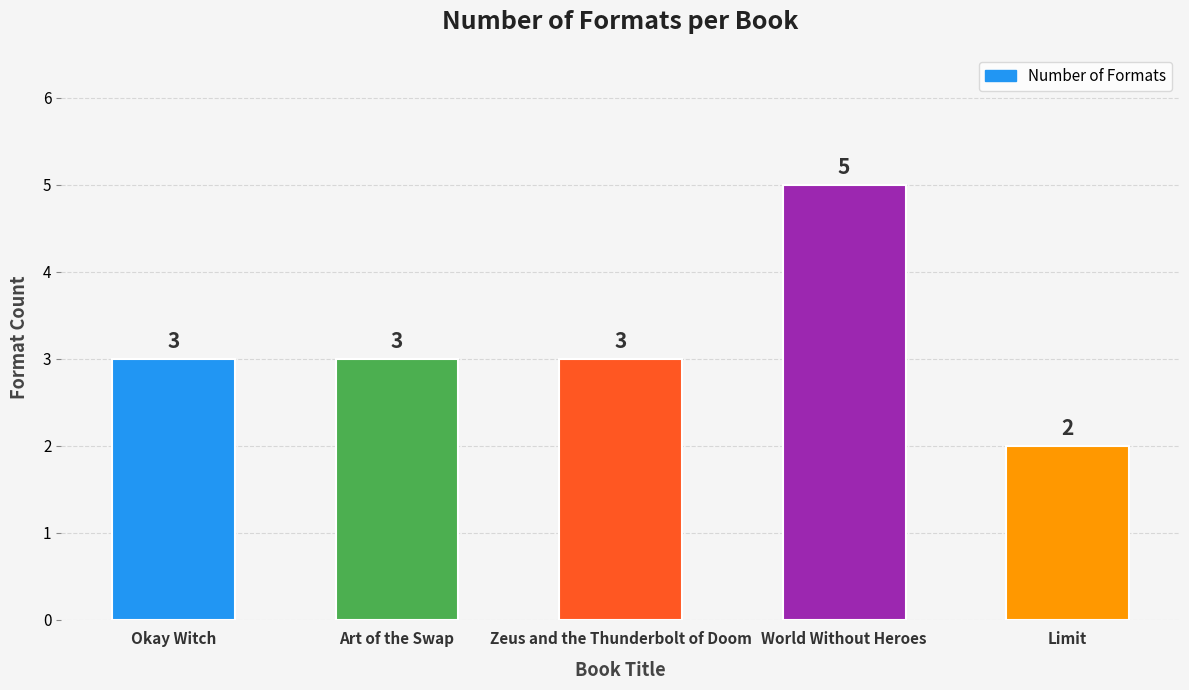

What is the minimum value shown in the chart?

2